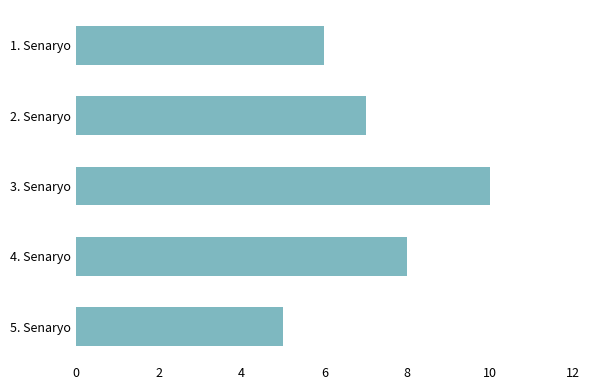

What is the difference between the second highest and minimum values?

3